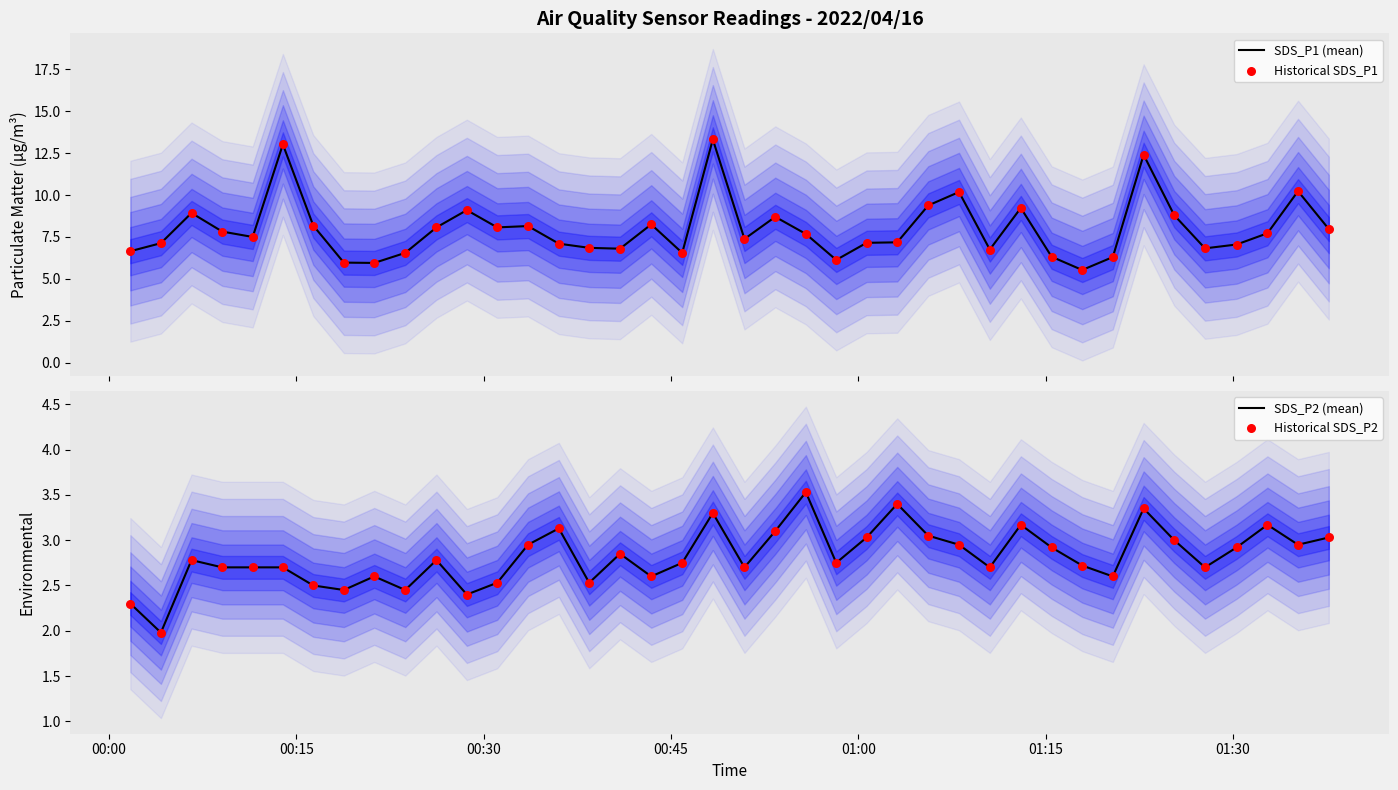

What is the lowest value of the SDS_P1 (mean) series?

5.5